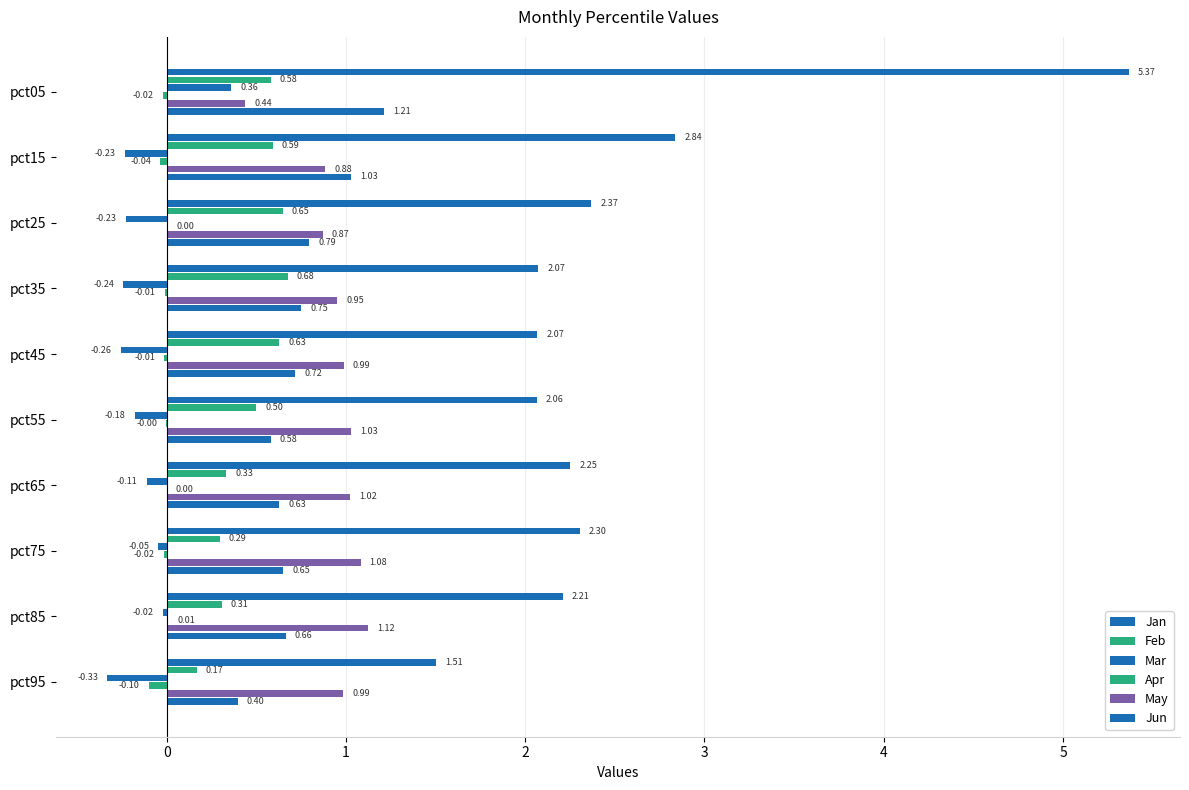

Reading right to left, extract all data points from this chart.

Jan: 1.5	2.2	2.3	2.3	2.1	2.1	2.1	2.4	2.8	5.4
Feb: 0.2	0.3	0.3	0.3	0.5	0.6	0.7	0.6	0.6	0.6
Mar: -0.3	-0.0	-0.0	-0.1	-0.2	-0.3	-0.2	-0.2	-0.2	0.4
Apr: -0.1	0.0	-0.0	0.0	-0.0	-0.0	-0.0	0.0	-0.0	-0.0
May: 1.0	1.1	1.1	1.0	1.0	1.0	1.0	0.9	0.9	0.4
Jun: 0.4	0.7	0.7	0.6	0.6	0.7	0.8	0.8	1.0	1.2